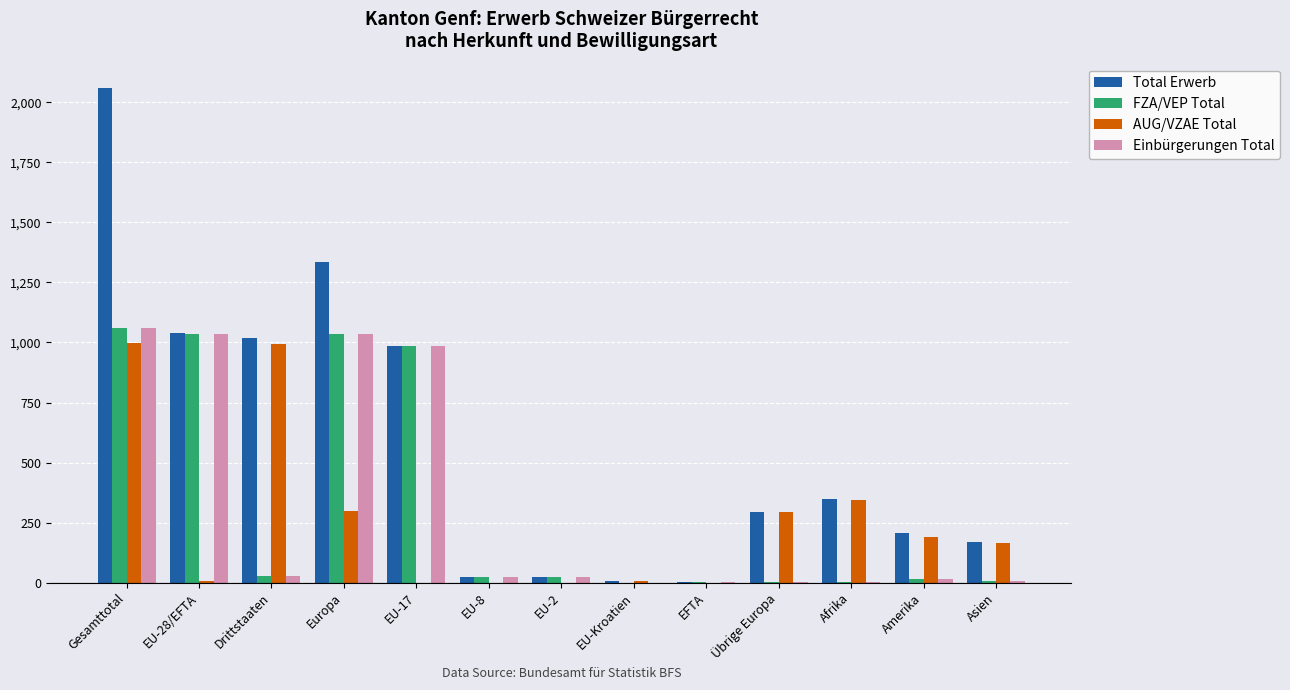

At which category is the sum across all series the highest?

Gesamttotal